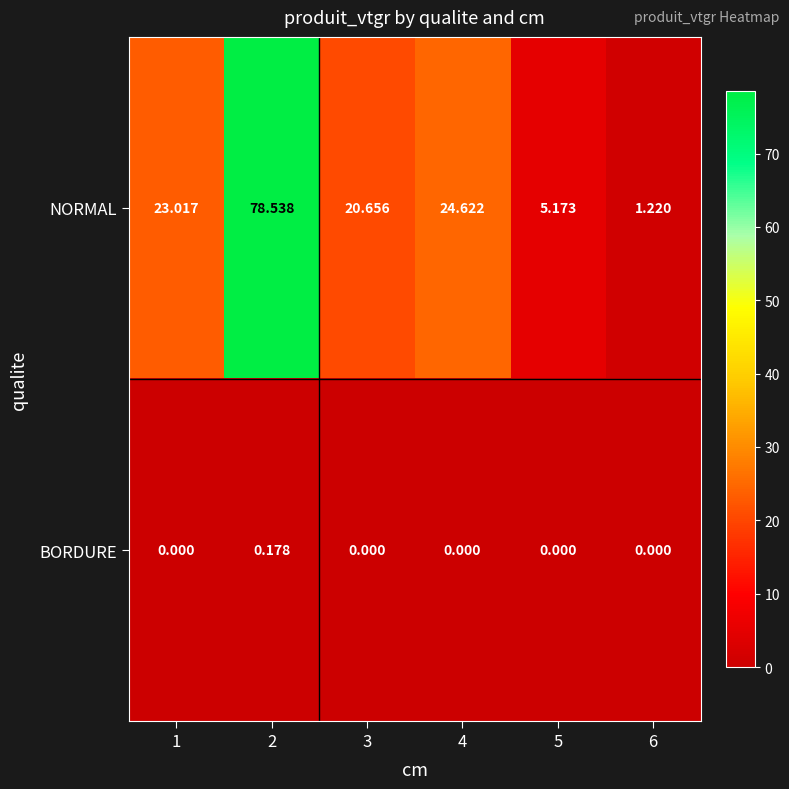

Which series has the largest total across all categories?

NORMAL